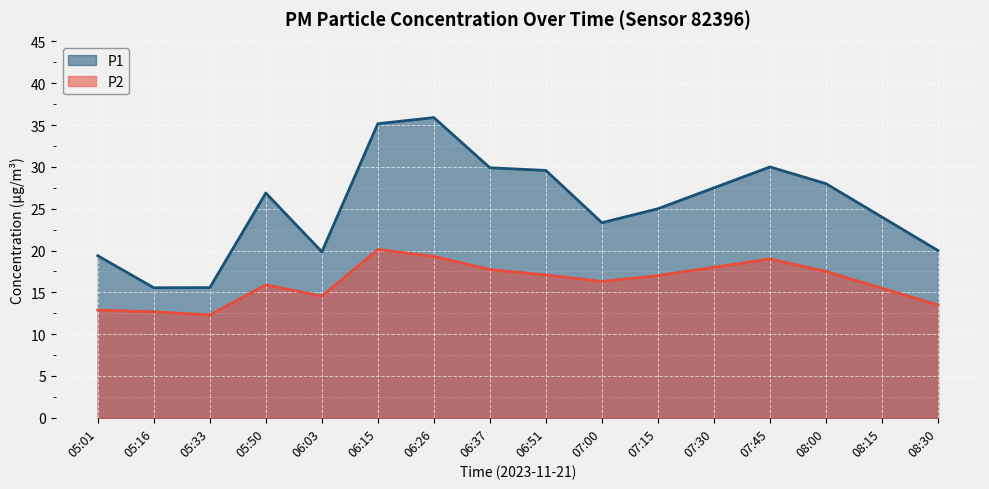

What is the difference between the maximum and minimum values in the P2 series?

7.8